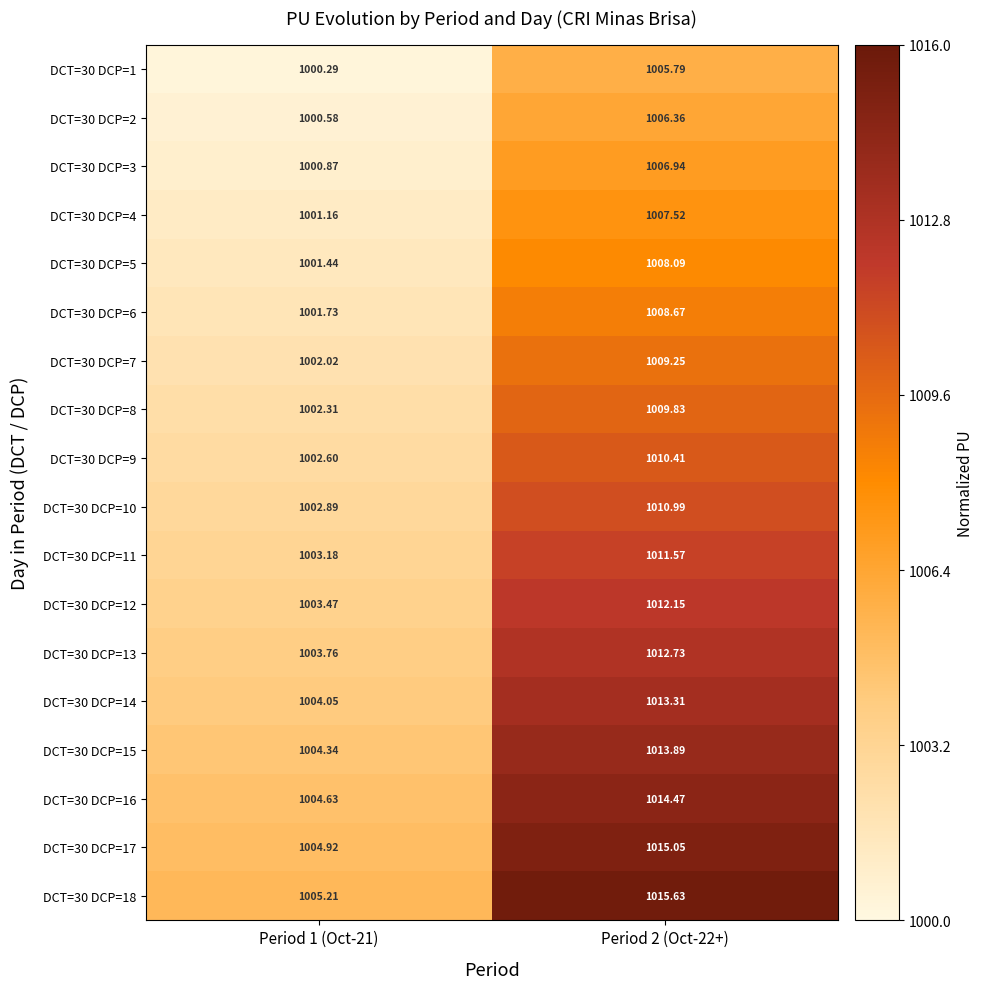

What is the greatest value displayed?

1015.6